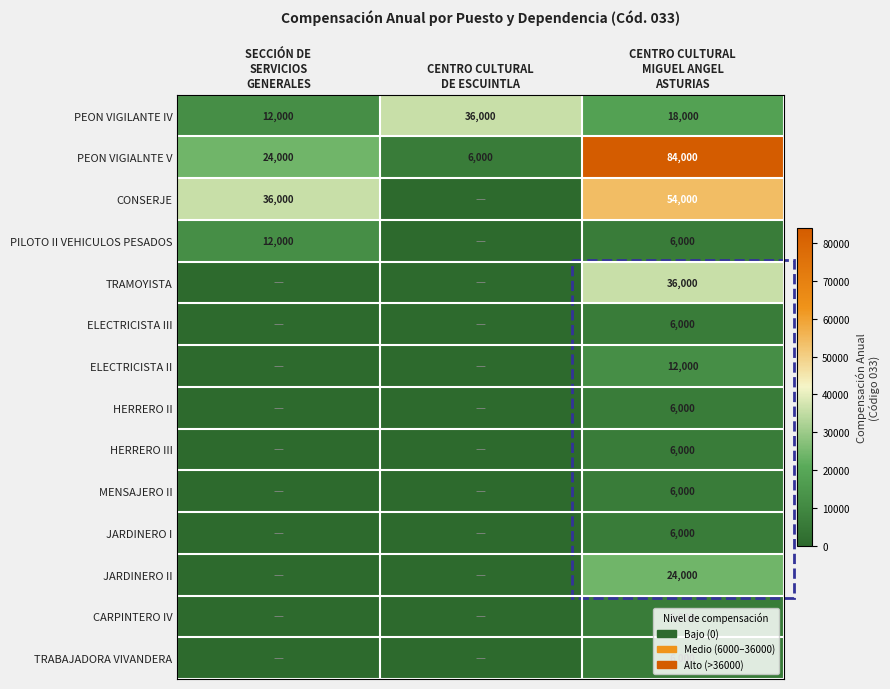

What is the average value of the HERRERO III series?

2000